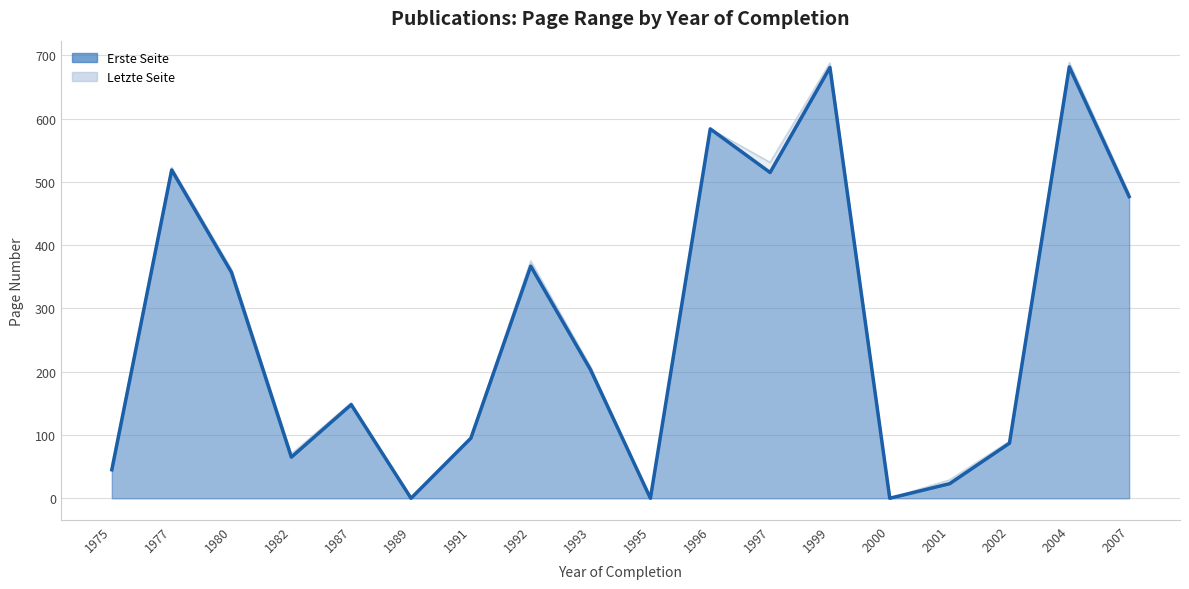

Is the value of Letzte Seite at 2002 greater than the value of Erste Seite at 1980?

No